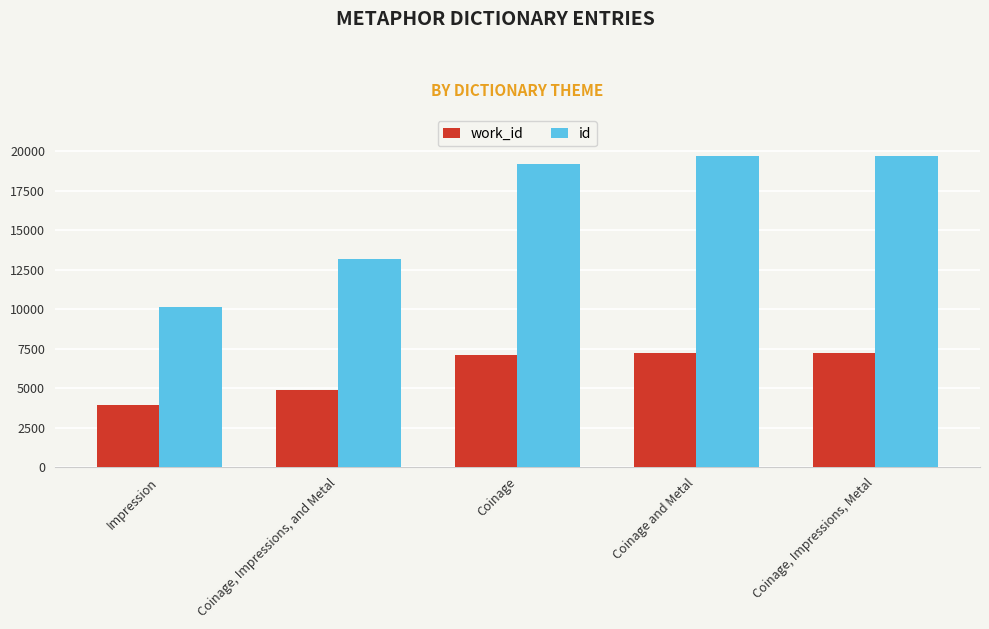

What is the maximum value for work_id?

7223